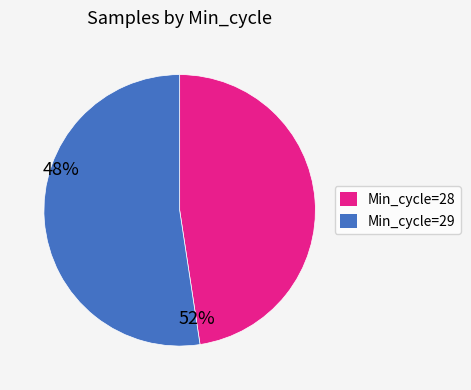

Is there a majority slice in this chart?

Yes